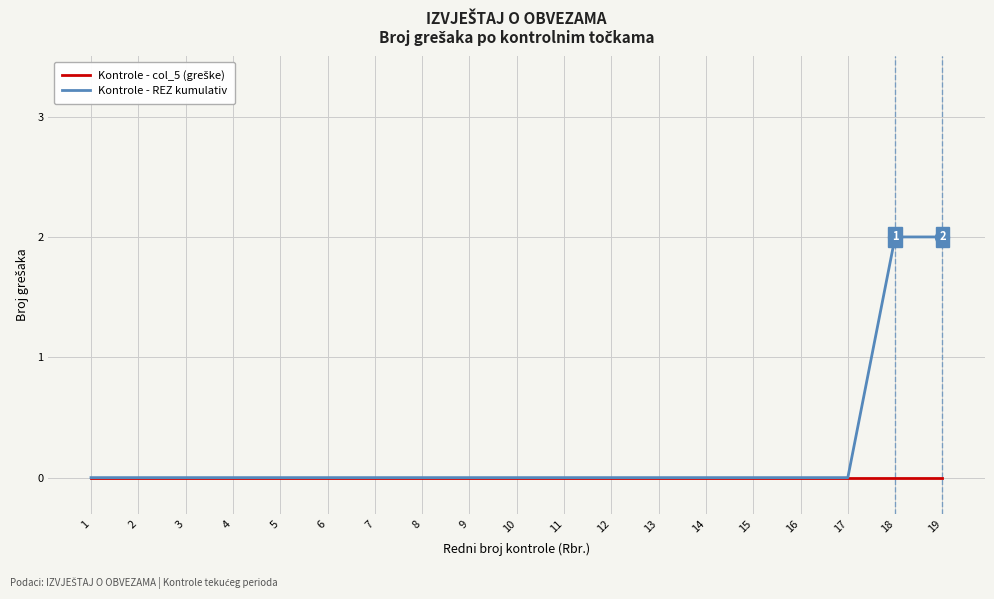

The value of Kontrole - REZ kumulativ at 14 is 1. True or false?

False